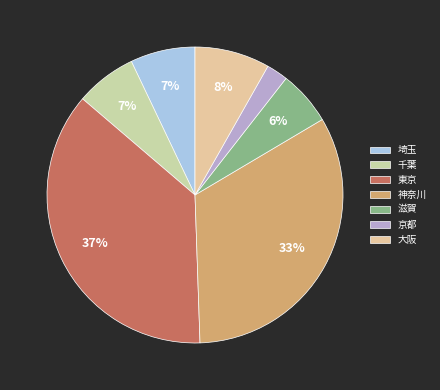

To the nearest percent, what is the difference between the 千葉 and 神奈川 slice percentages?

26%